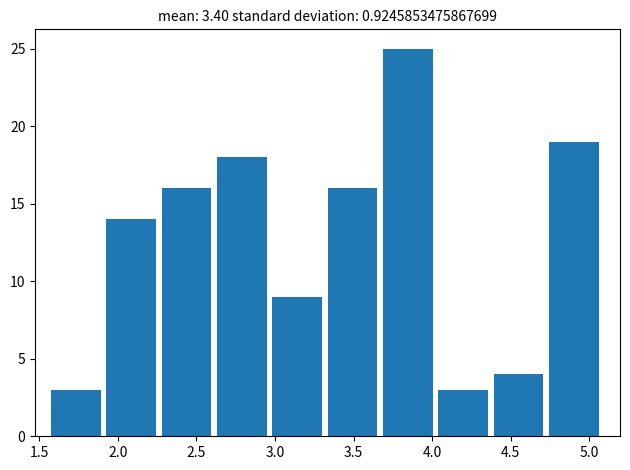

Reading left to right, list every bar in this chart as the range it spans on the x-axis followed by its height. Neither the bar edges nor the heights are printed on the chart, so give them approximately, as read against the axes.

1.55 to 1.95: 3
1.95 to 2.30: 14
2.30 to 2.65: 16
2.65 to 3.00: 18
3.00 to 3.35: 9
3.35 to 3.70: 16
3.70 to 4.05: 25
4.05 to 4.40: 3
4.40 to 4.75: 4
4.75 to 5.10: 19